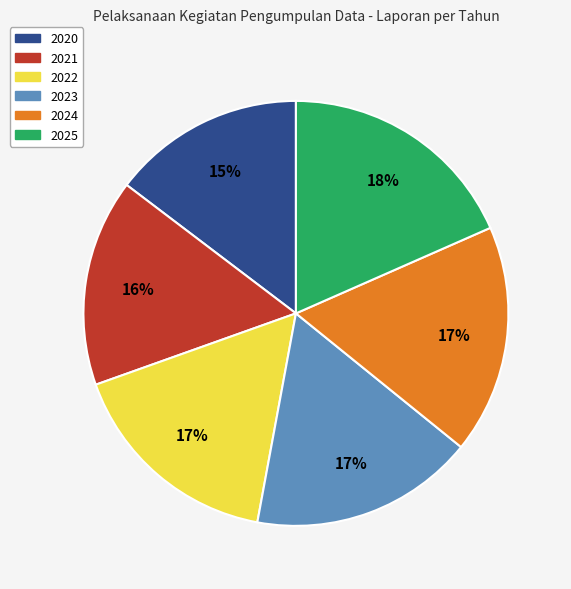

What is the largest slice in the pie chart?

2025